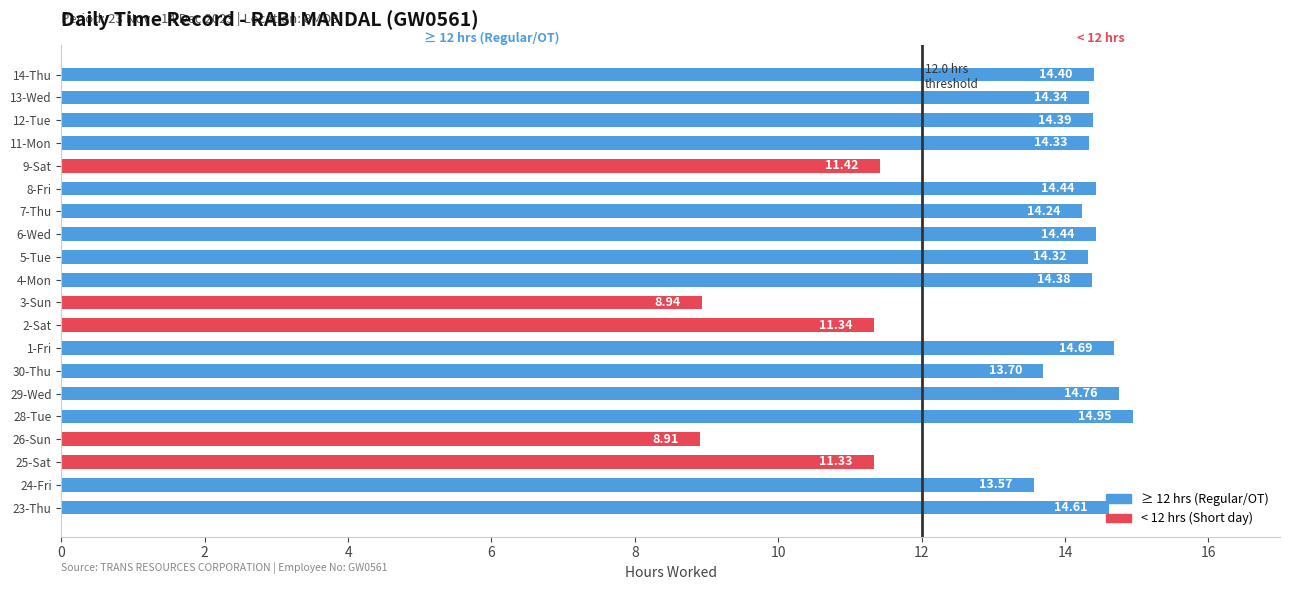

Read the value at 9-Sat.

11.4